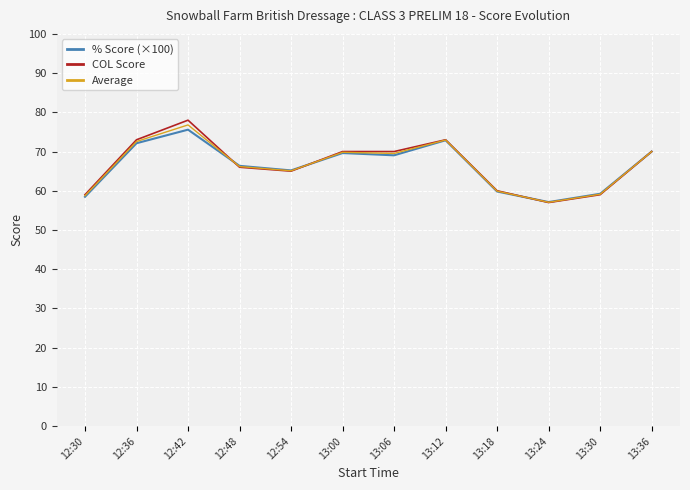

True or false: Average has a value of 98.5 at 13:00.

False